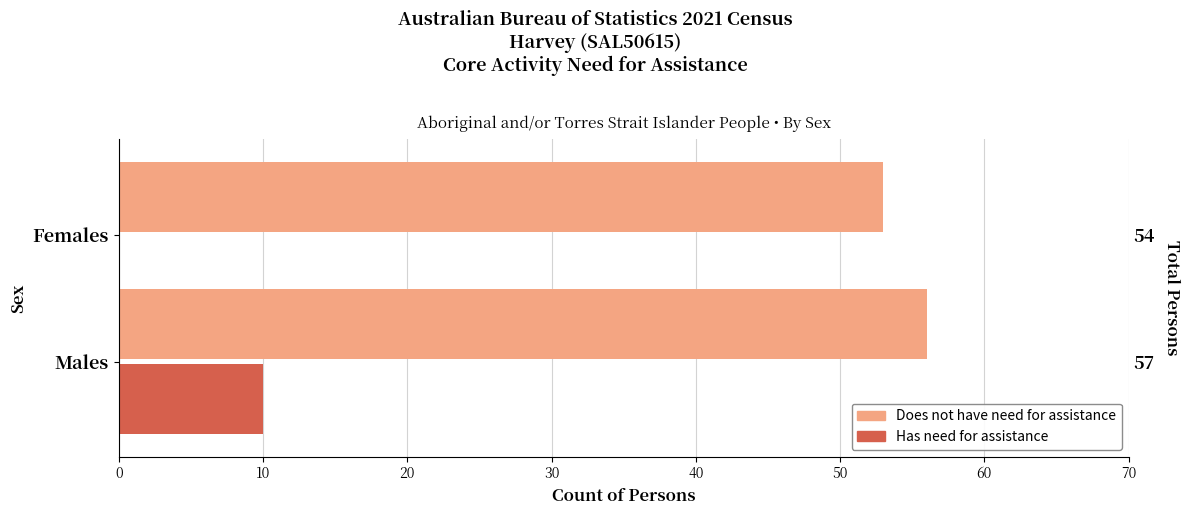

How many values in the Has need for assistance series are below 10?

1